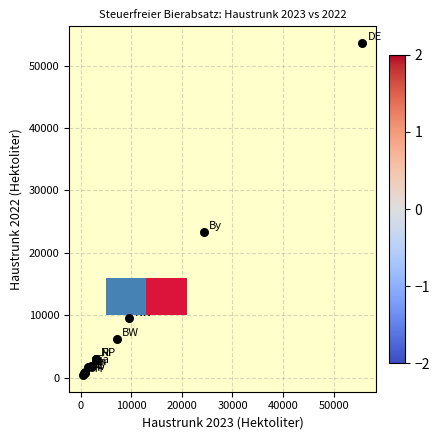

What Y value in the scatter plot is closest to 27021?

23360.6